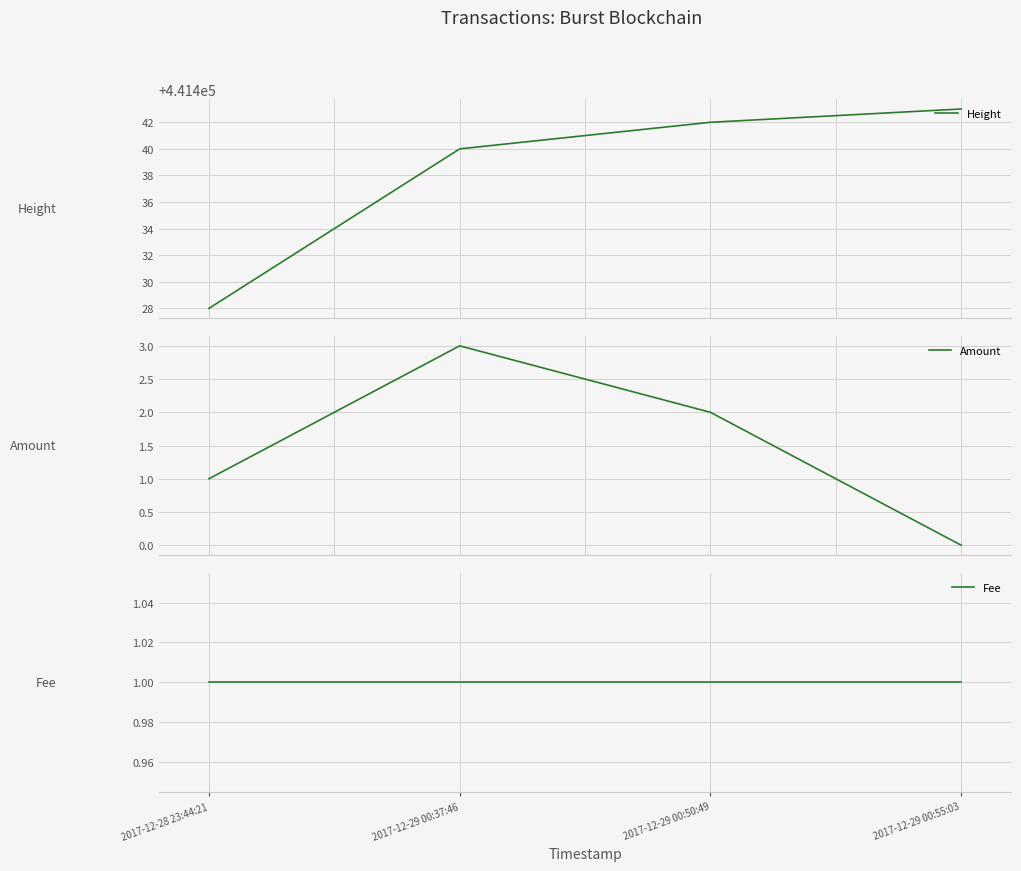

True or false: Fee has a value of 1 at 2017-12-29 00:37:46.

False